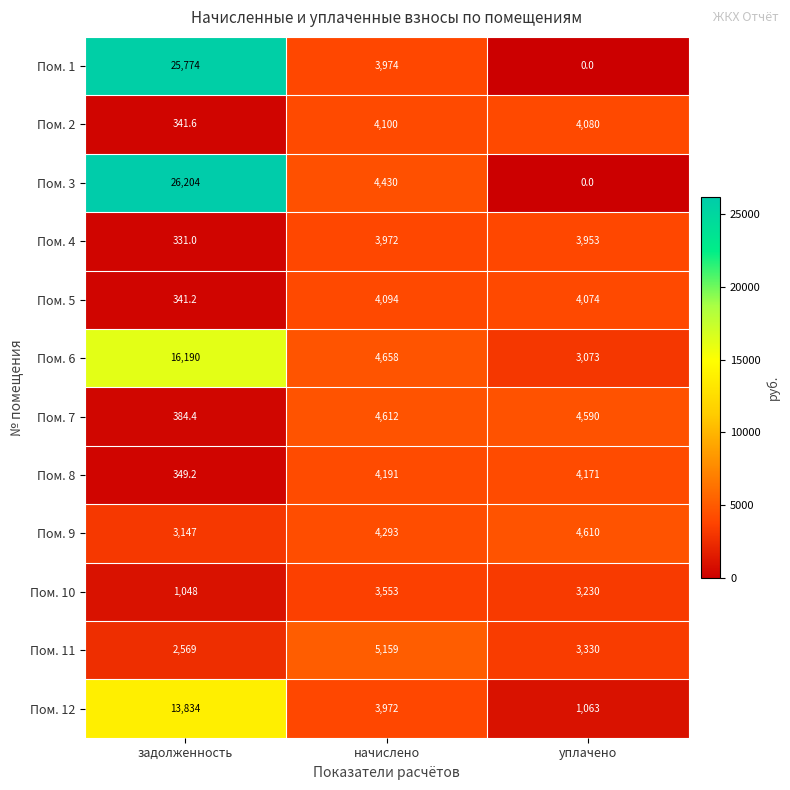

How many distinct data groups are displayed?

12